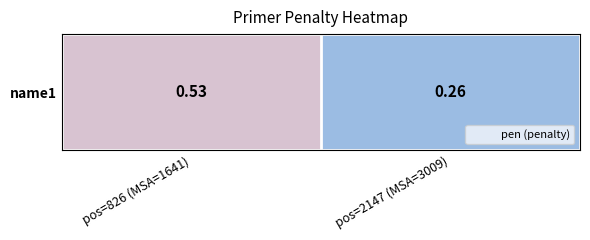

Between pos=2147 (MSA=3009) and pos=826 (MSA=1641), which is larger?

pos=826 (MSA=1641)